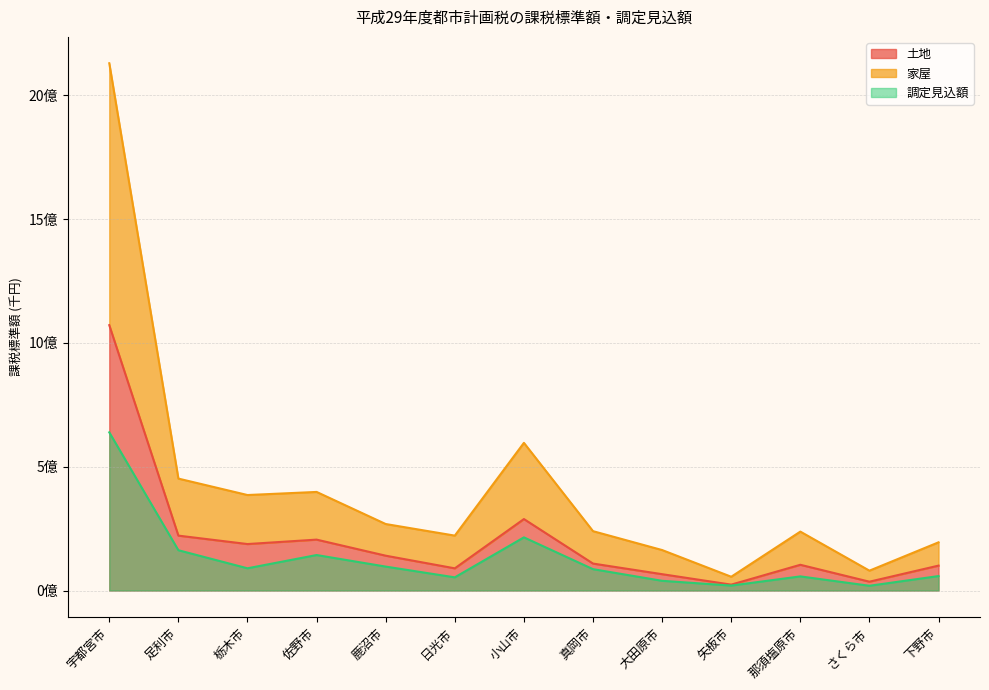

What is the label of the 11th point from the right?

栃木市